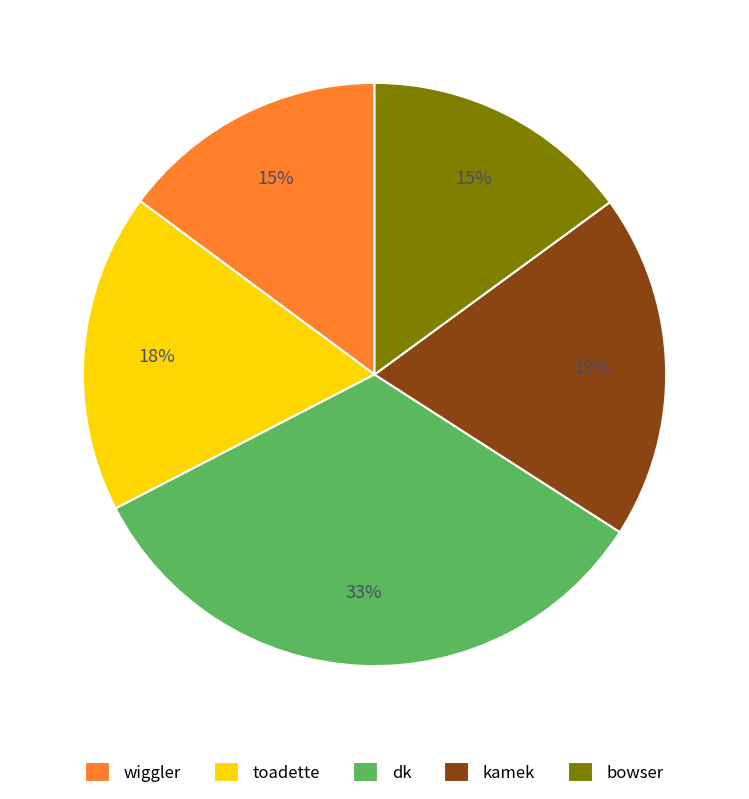

Which slice is the largest?

dk